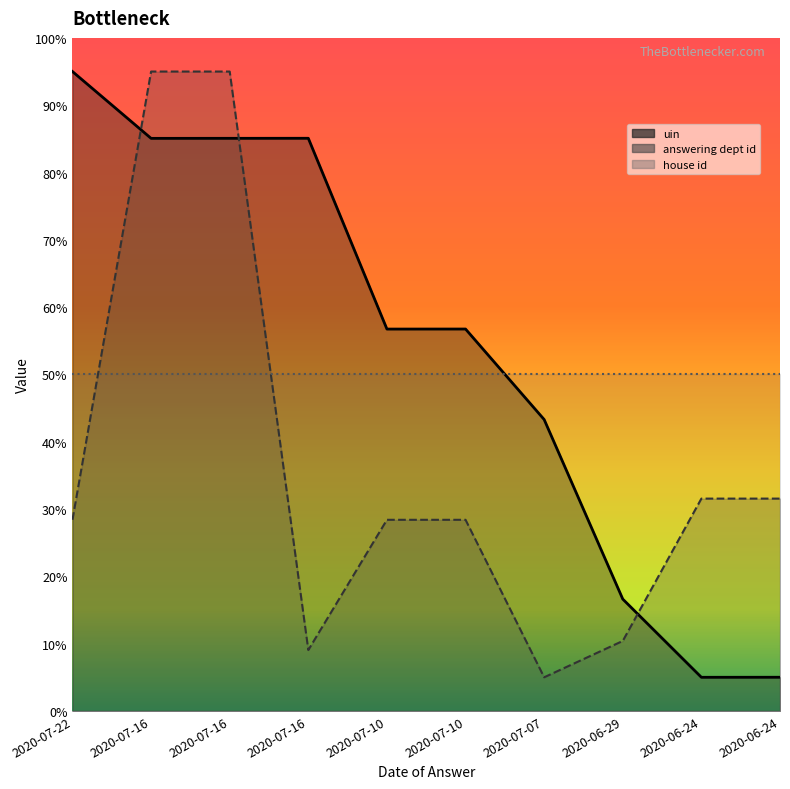

In uin, how many points are higher than both neighbors (excluding endpoints)?

2